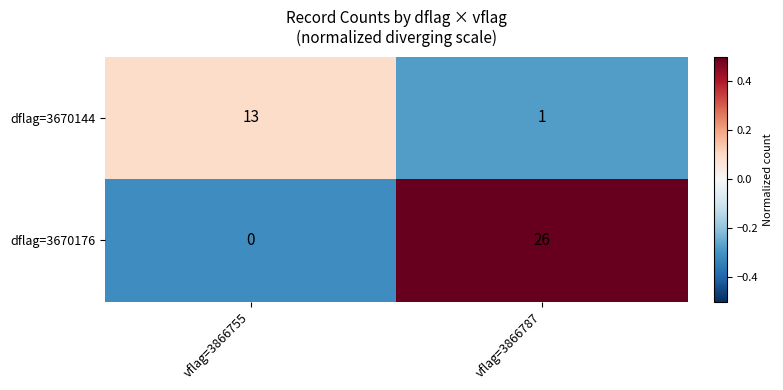

What is the difference between the maximum and minimum values in the dflag=3670176 series?

26